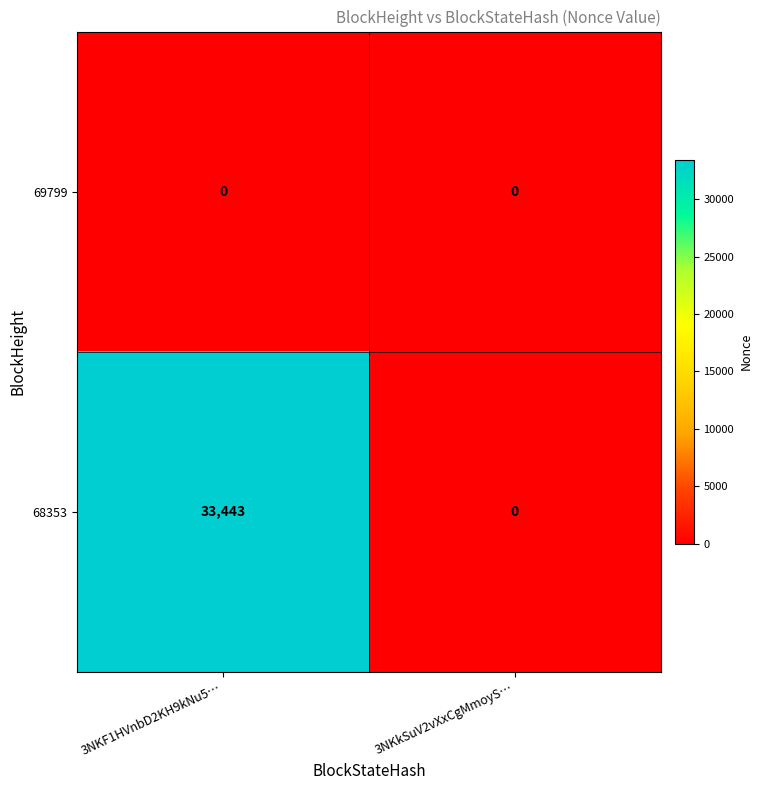

Rank the series by their maximum value, from highest to lowest.

68353, 69799